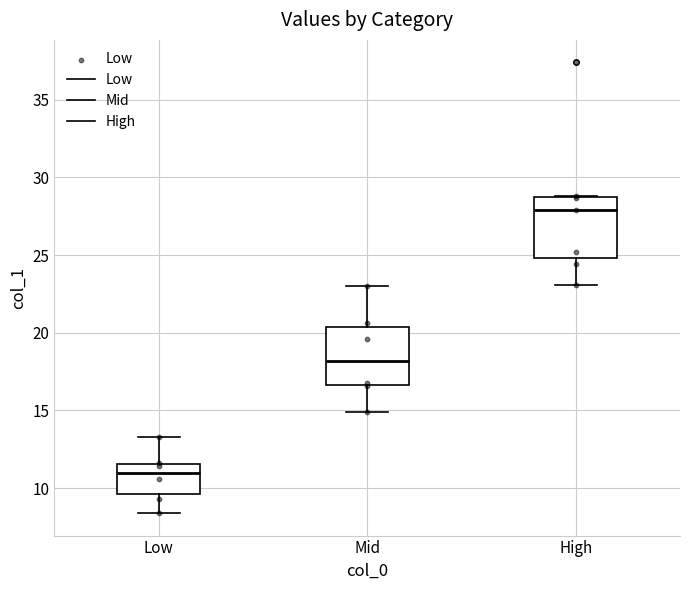

Reading left to right, read every box against the y-axis: the position of its median line, the range the box covers, and the ends of its whiskers. The values are not printed on the chart, so give them approximately, as read against the axis.

Low: median 11.0, box 9.5 to 11.5, whiskers 8.5 to 13.5
Mid: median 18.0, box 16.5 to 20.5, whiskers 15.0 to 23.0
High: median 28.0, box 25.0 to 29.0, whiskers 23.0 to 29.0